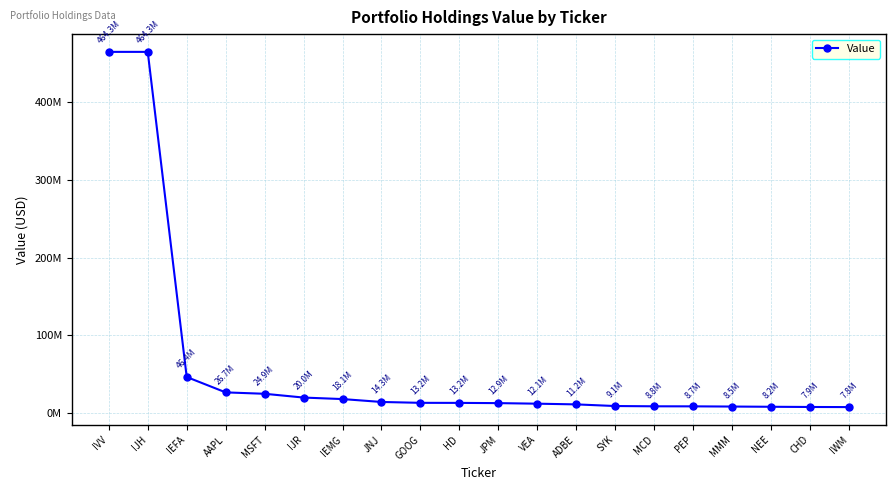

Reading left to right, extract all data points from this chart.

464287200	464287507	46432000	26664000	24863000	20001000	18067000	14344000	13231000	13155000	12858000	12136000	11228000	9118000	8772000	8709000	8454000	8168000	7900000	7758000